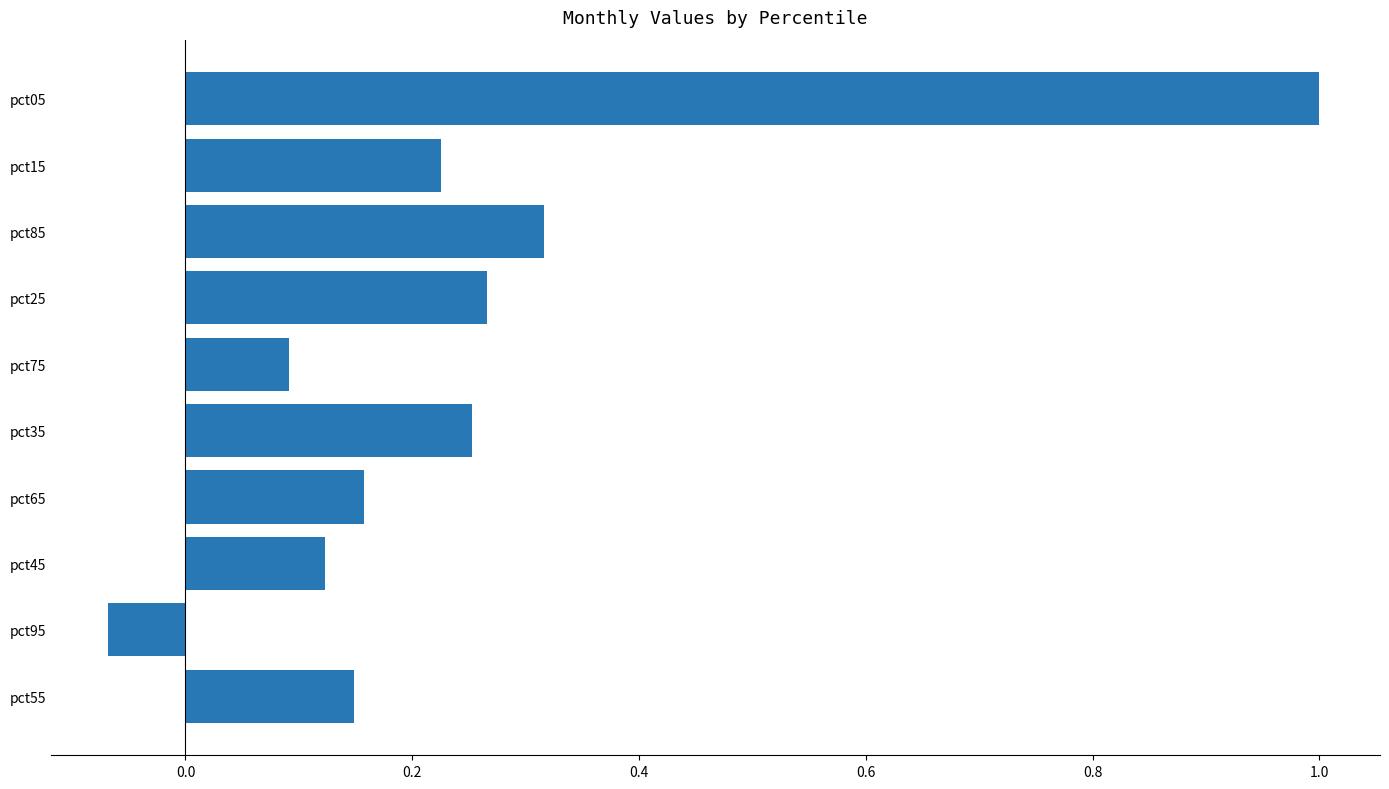

At which category does the chart reach its peak across all series?

pct05